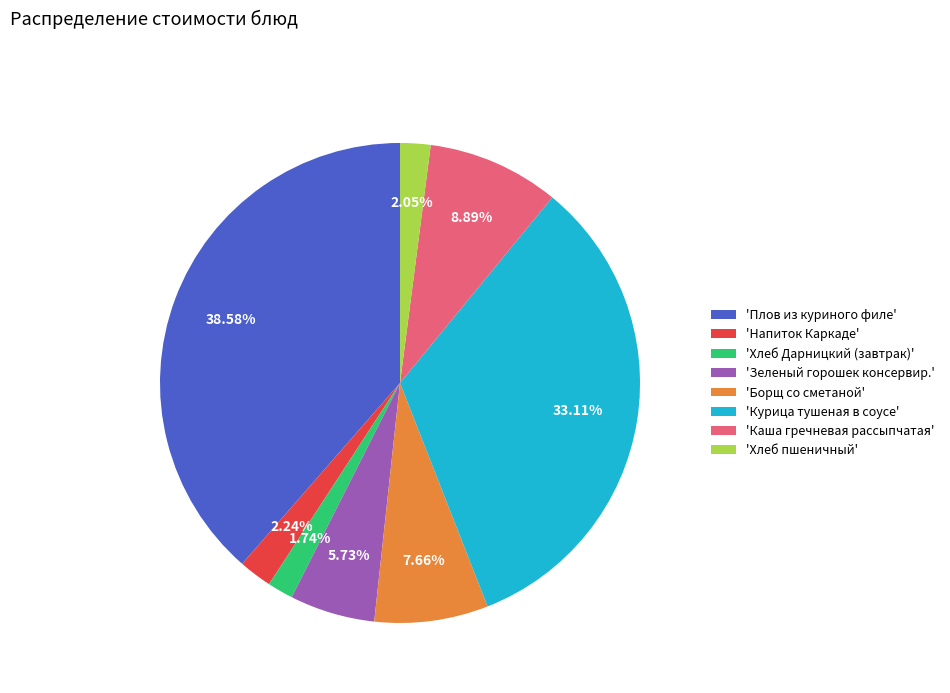

Approximately how many times larger is the value at 'Курица тушеная в соусе' compared to 'Борщ со сметаной'?

4.3